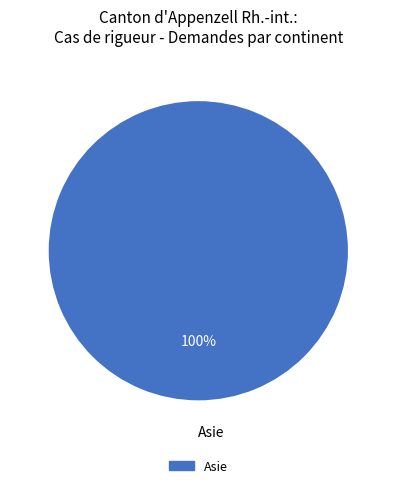

Is there any slice that represents more than half of the pie?

Yes